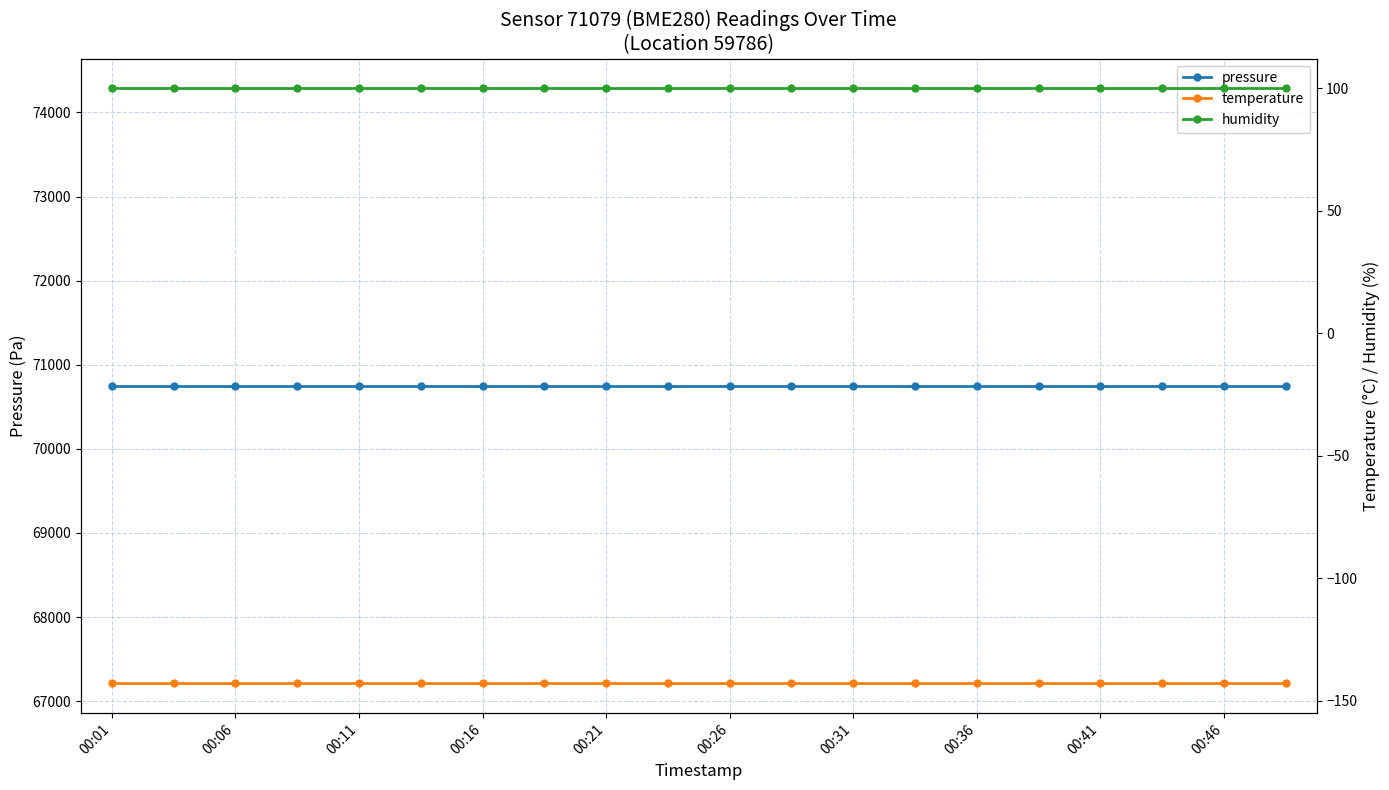

How many lines are shown in the chart?

3